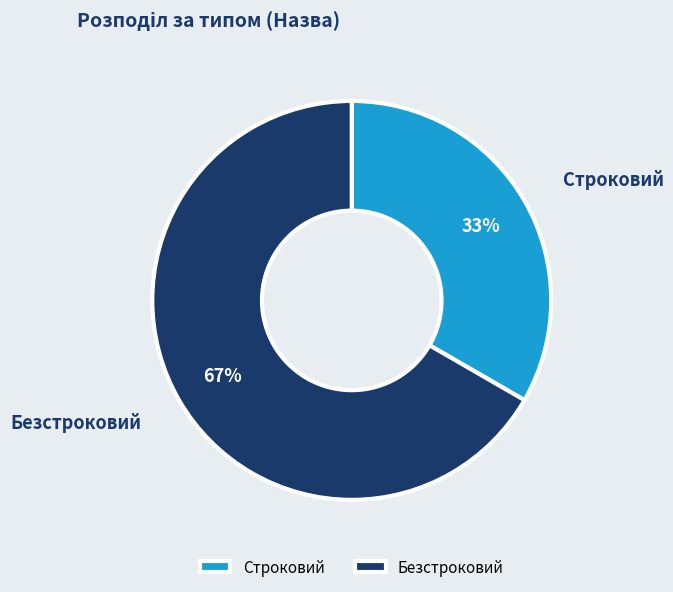

True or false: Безстроковий accounts for 67% of the total.

True